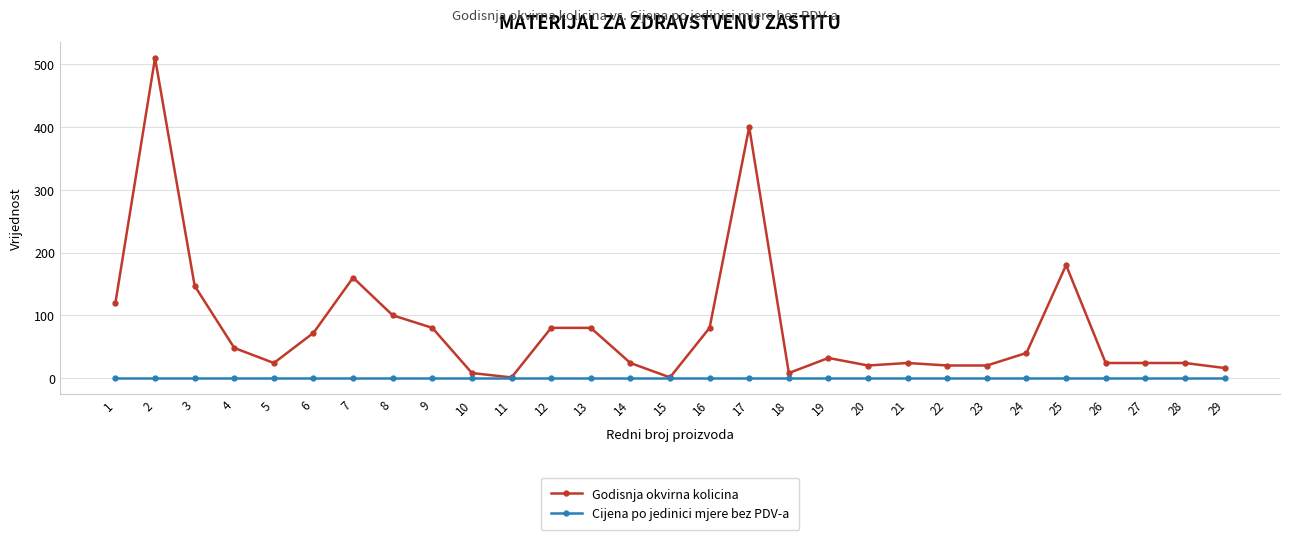

Which series has the widest spread of values?

Godisnja okvirna kolicina